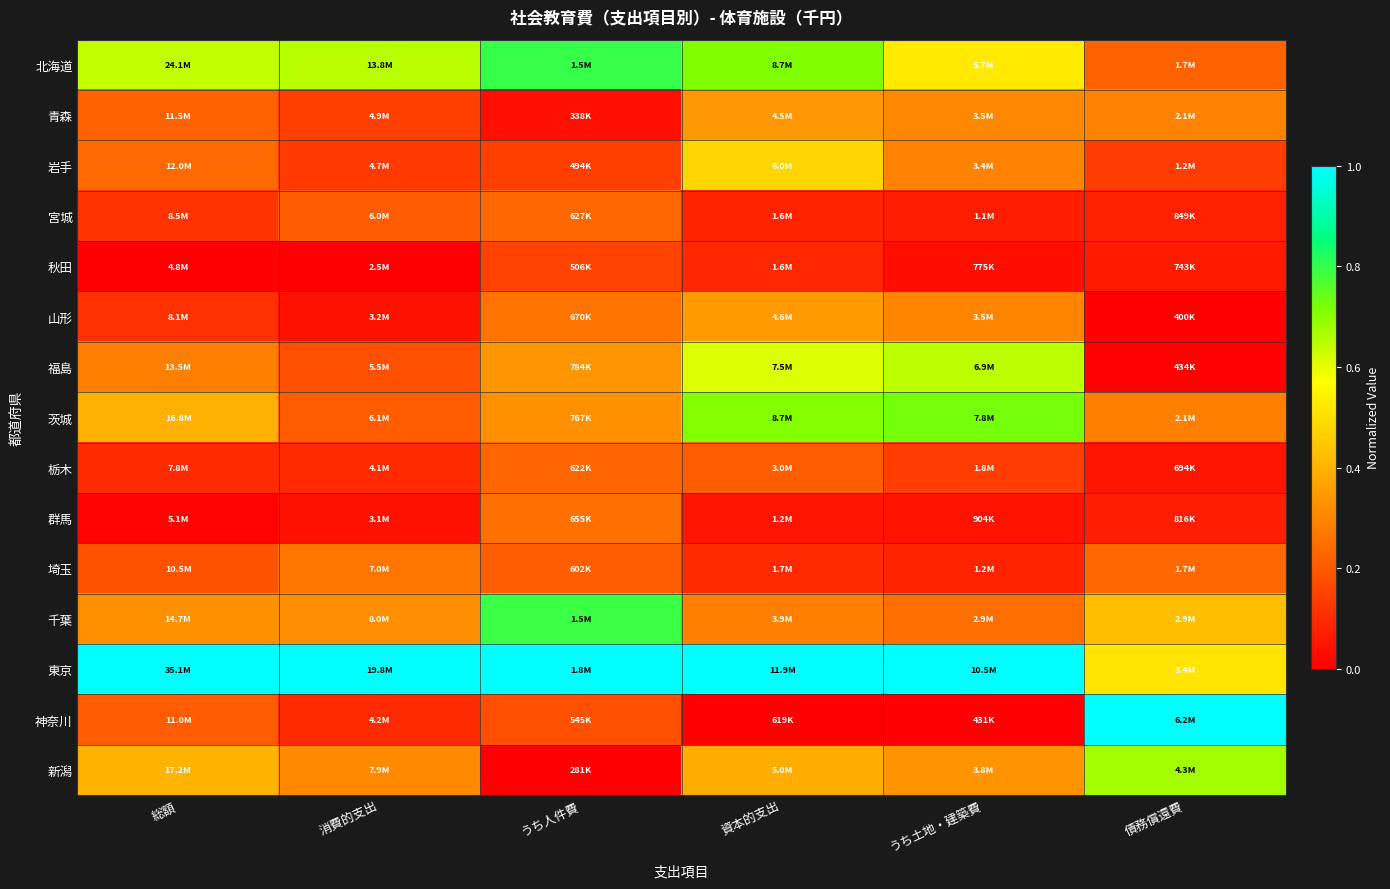

How many distinct data groups are displayed?

15